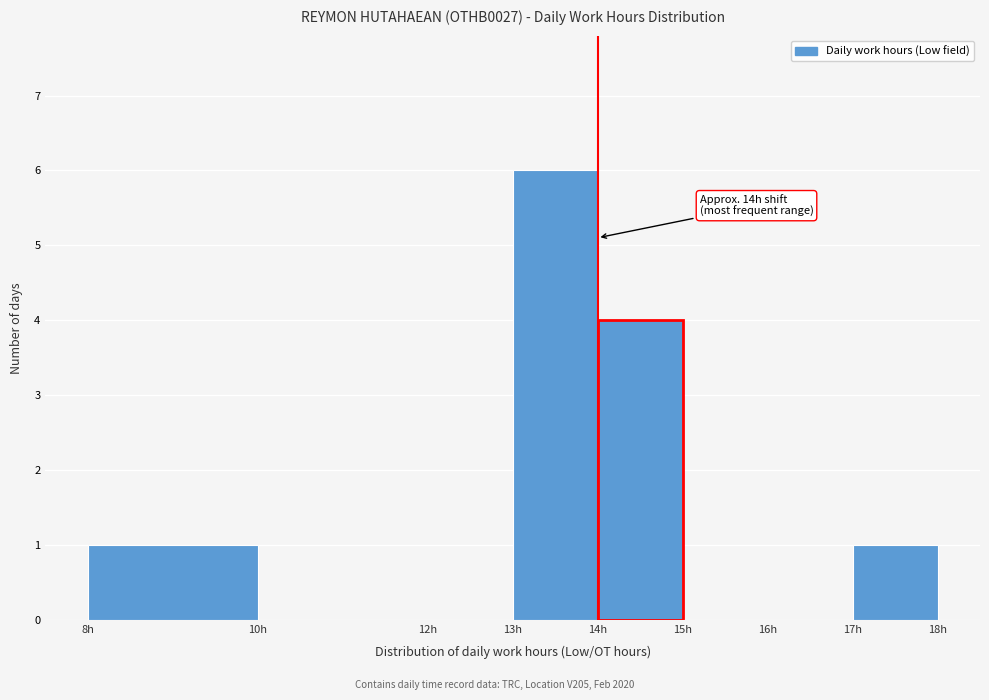

Which range on the x-axis has the tallest bar?

13 to 14